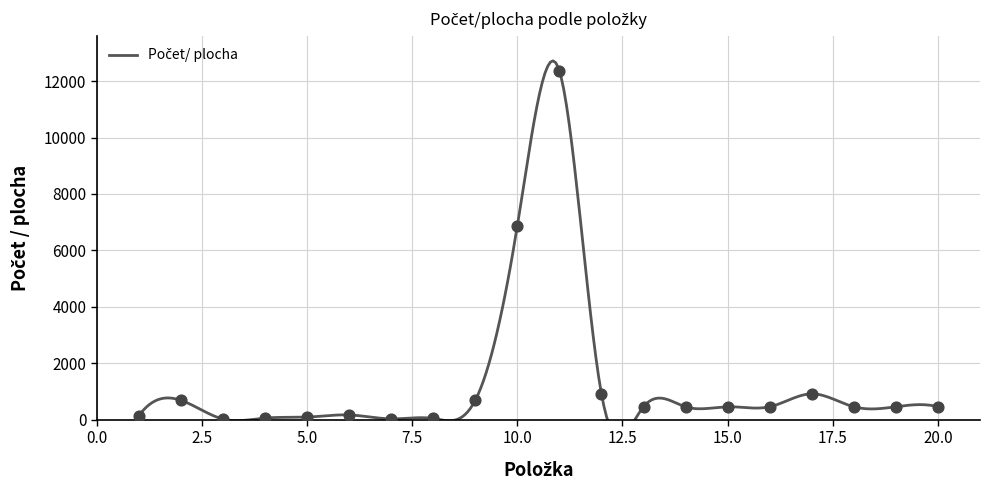

Which has a higher value, 1 or 19?

19